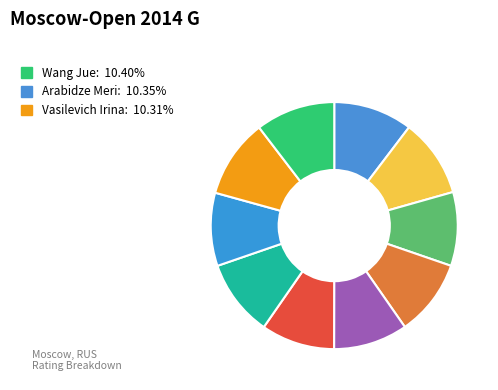

How many slices are in this pie chart?

10